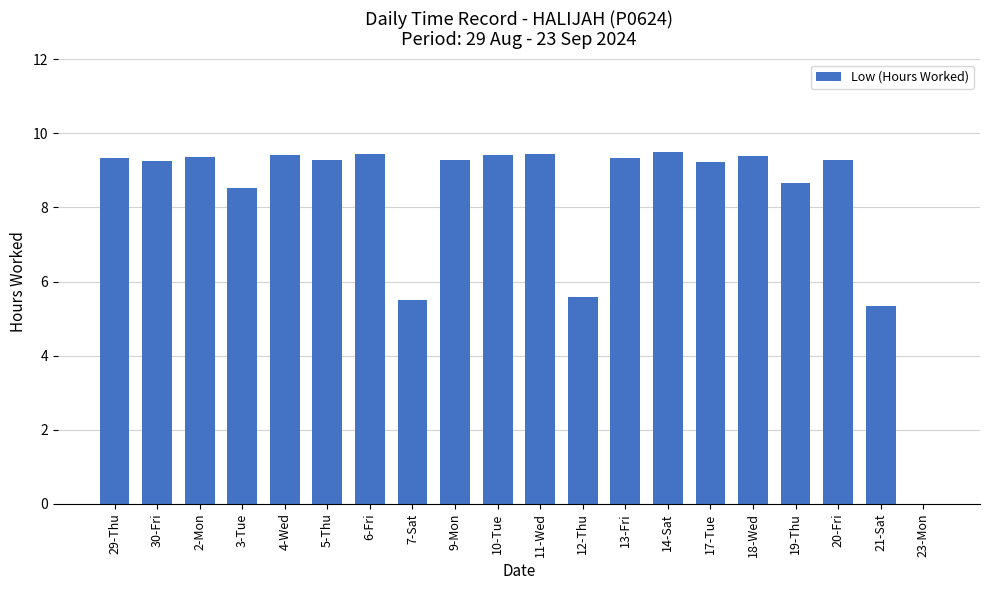

The chart shows a value of 3.5 at 19-Thu. True or false?

False